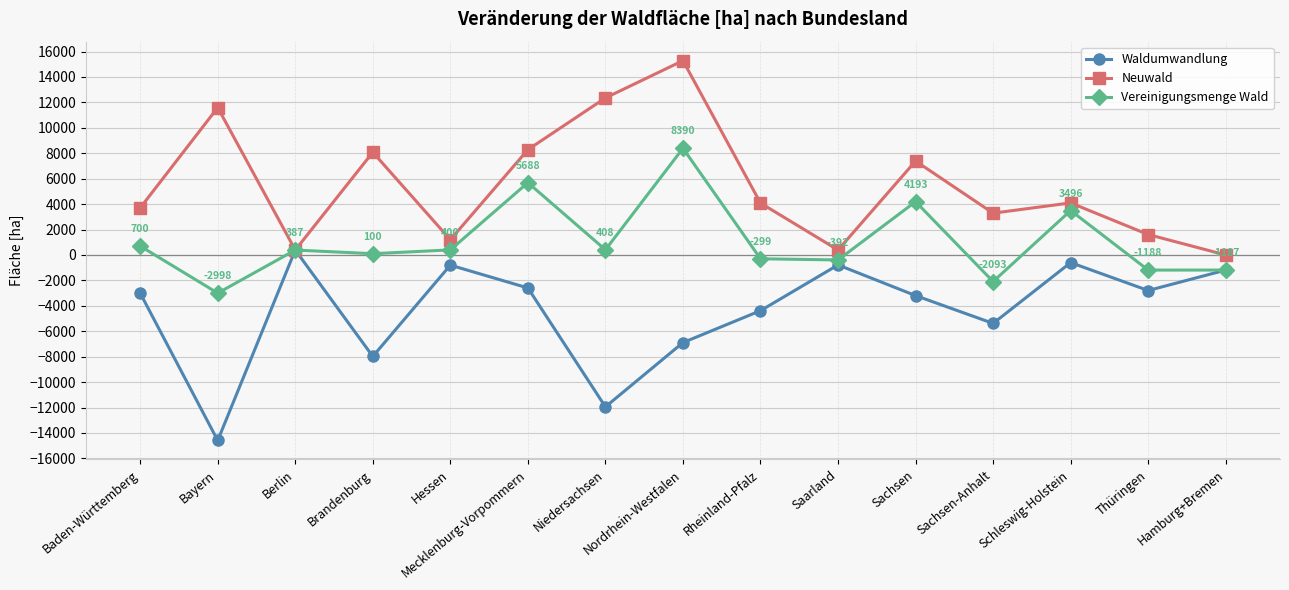

How many values in Waldumwandlung are below zero?

14